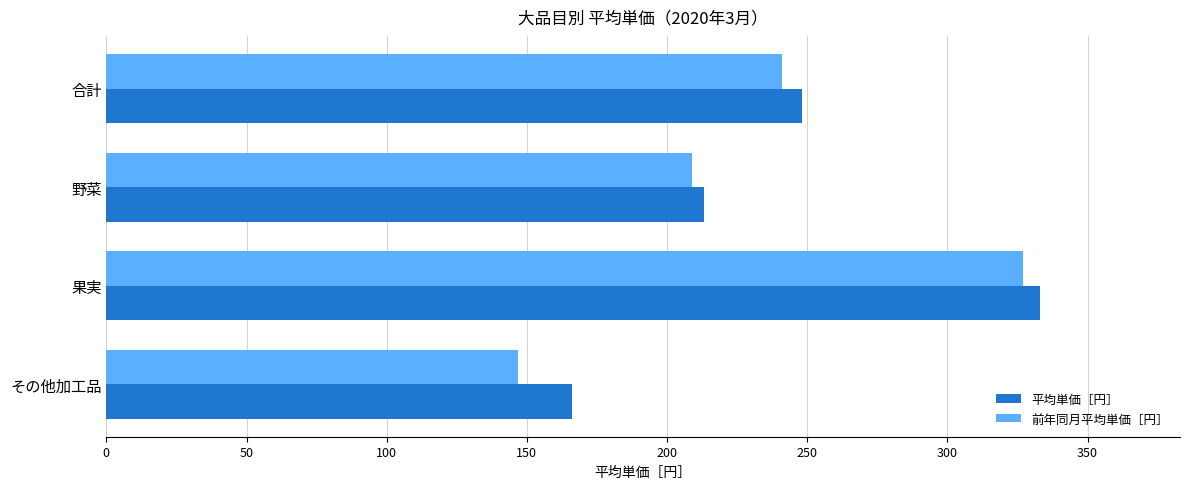

What is the maximum value shown in the chart?

333